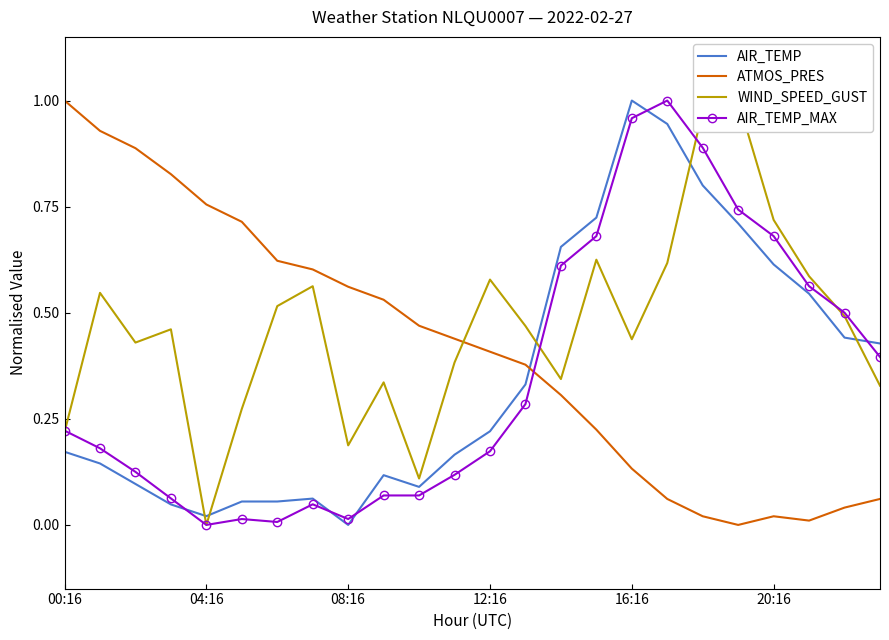

True or false: WIND_SPEED_GUST and AIR_TEMP cross at least once.

True